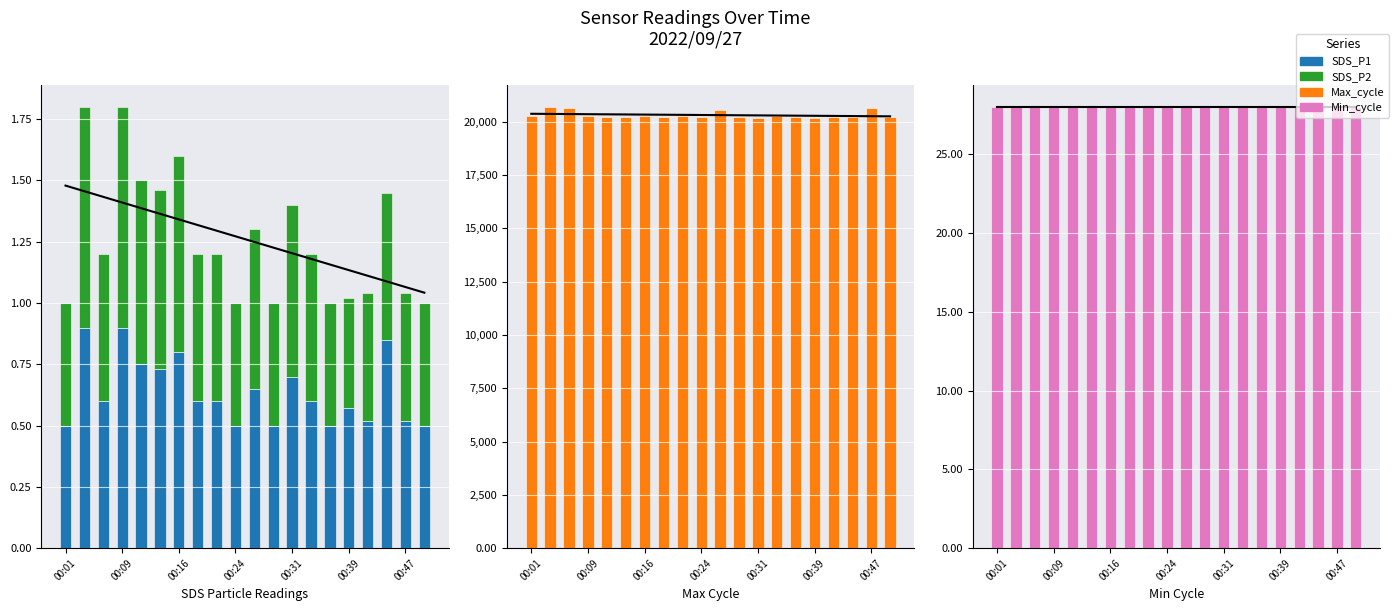

What are all the series names shown in the legend?

SDS_P1, SDS_P2, Max_cycle, Min_cycle